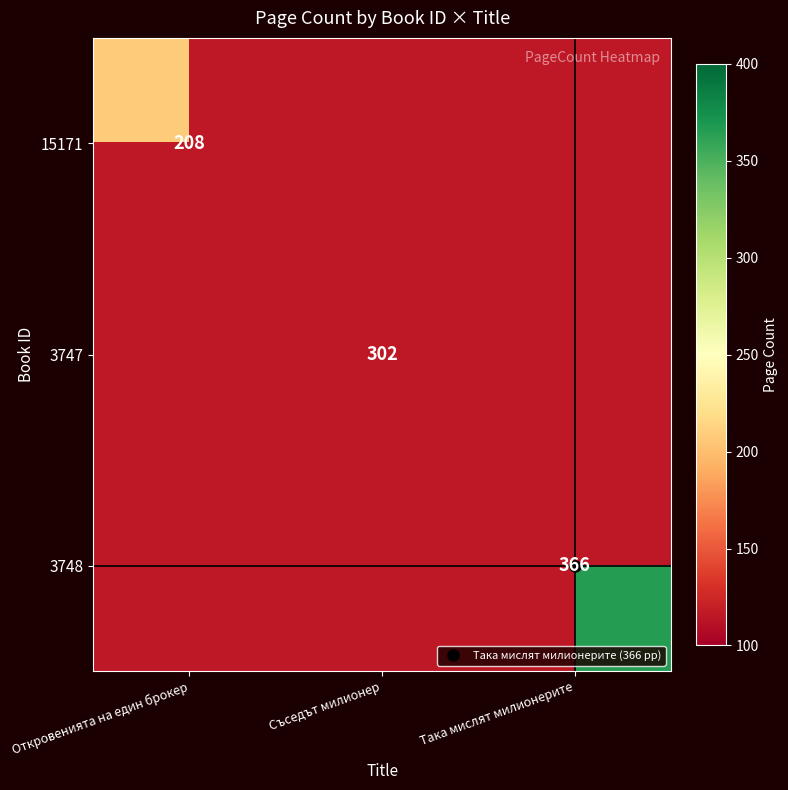

Which category has the highest value across all series?

Така мислят милионерите